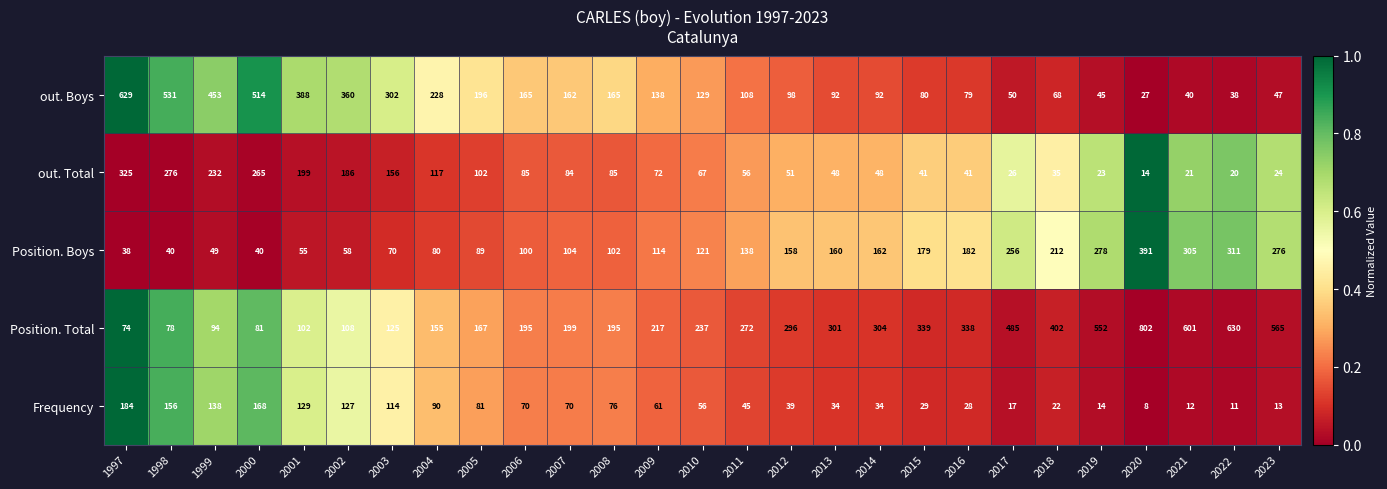

Rank the series by their maximum value, from lowest to highest.

Frequency, out. Total, Position. Boys, out. Boys, Position. Total